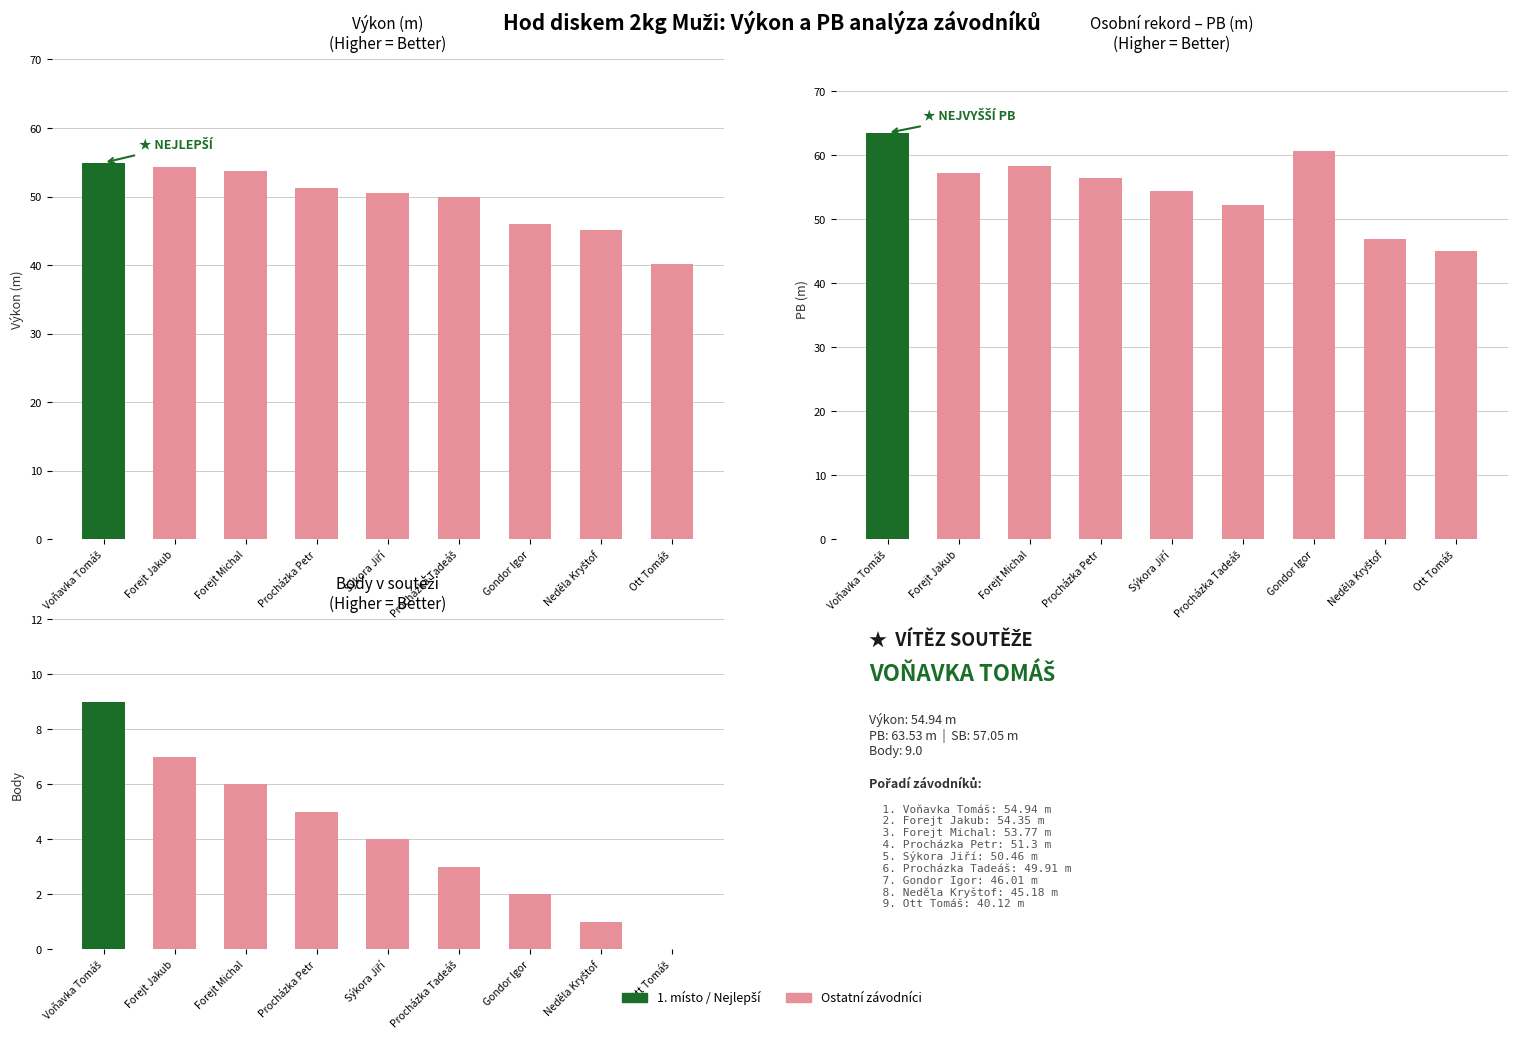

What is the label of the 1st bar from the left?

Voňavka Tomáš